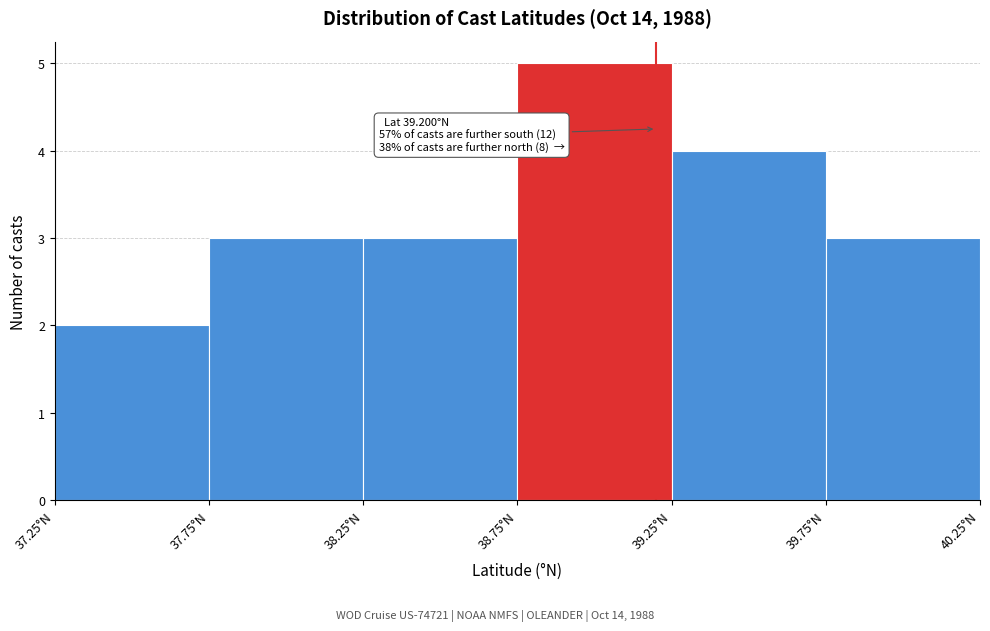

Which range on the x-axis has the tallest bar?

38.75 to 39.25